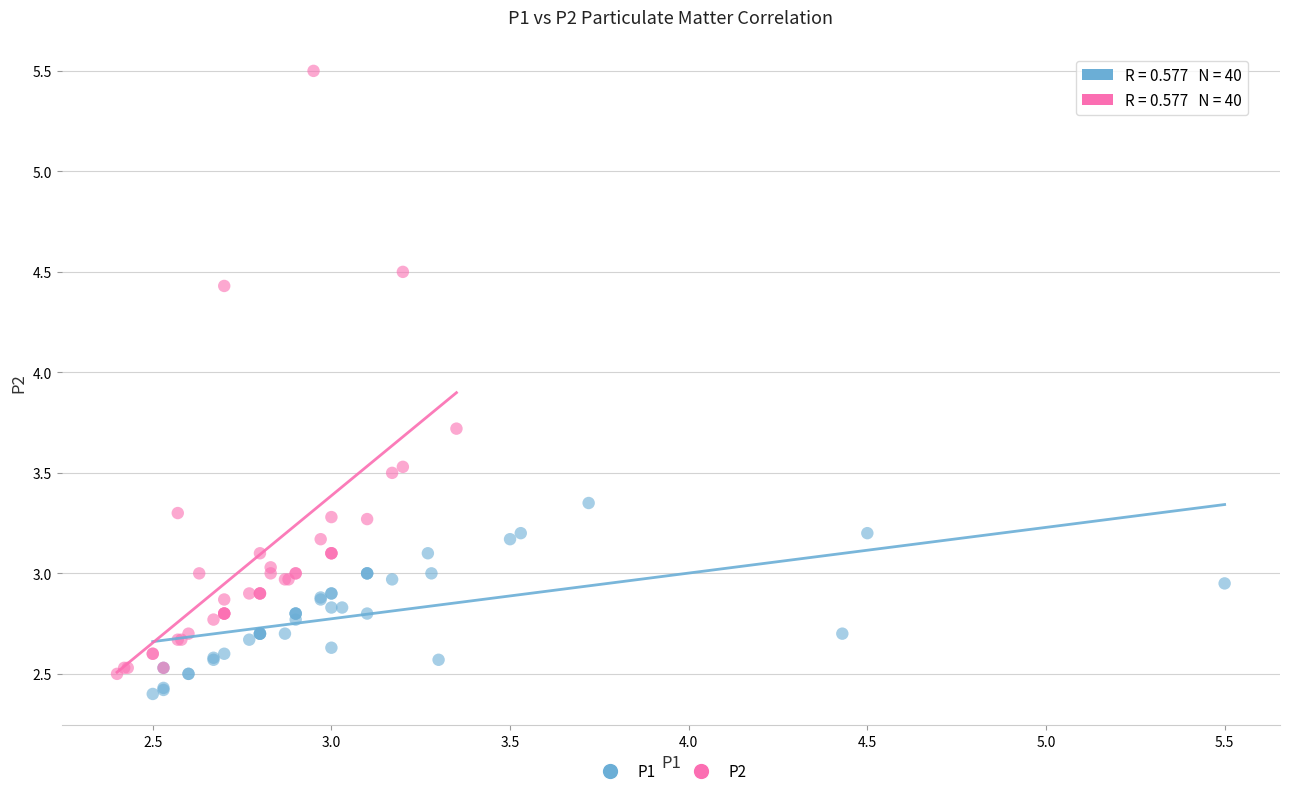

Which series contains the highest Y value?

P2